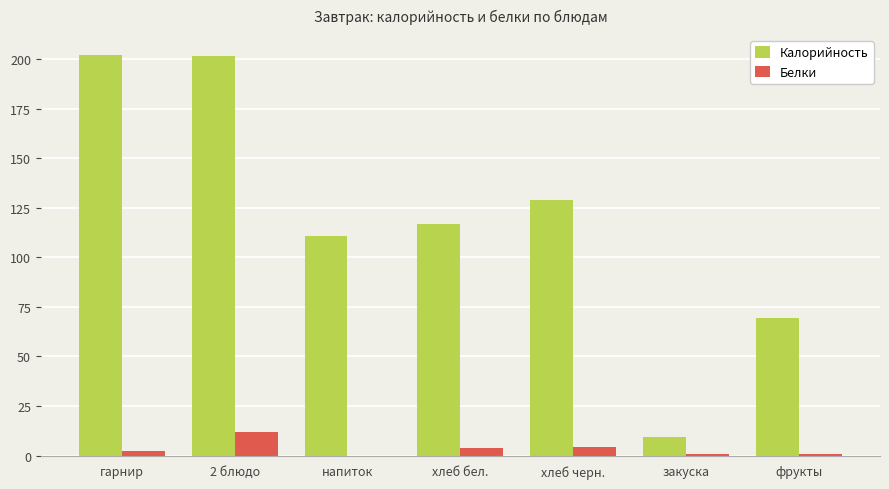

Which series changed the most between 2 блюдо and хлеб бел.?

Калорийность